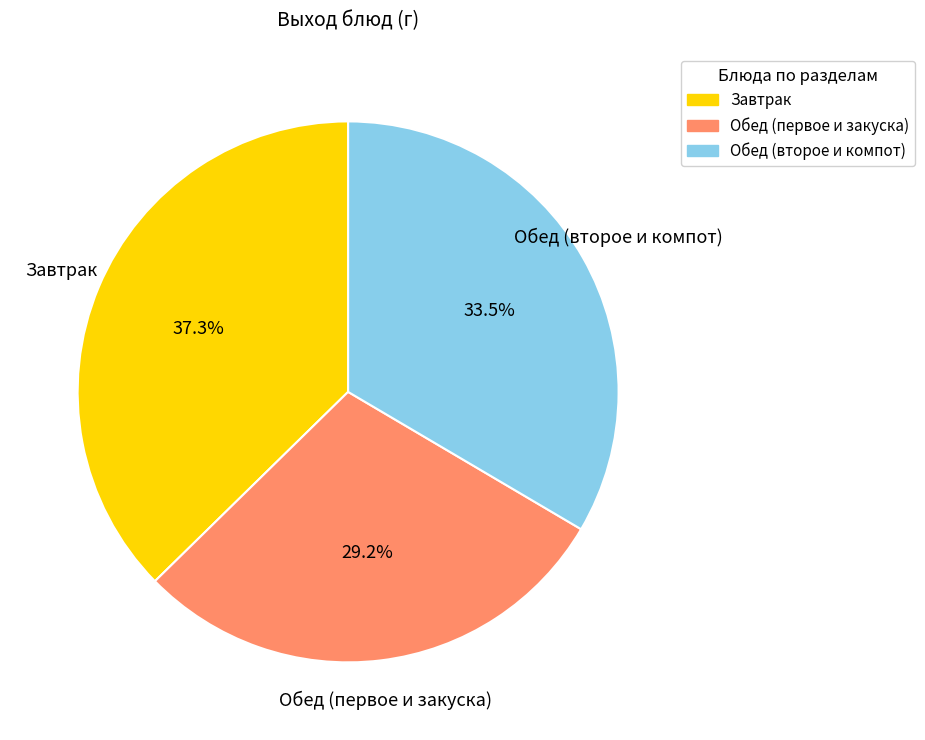

Does any single category account for the majority?

No